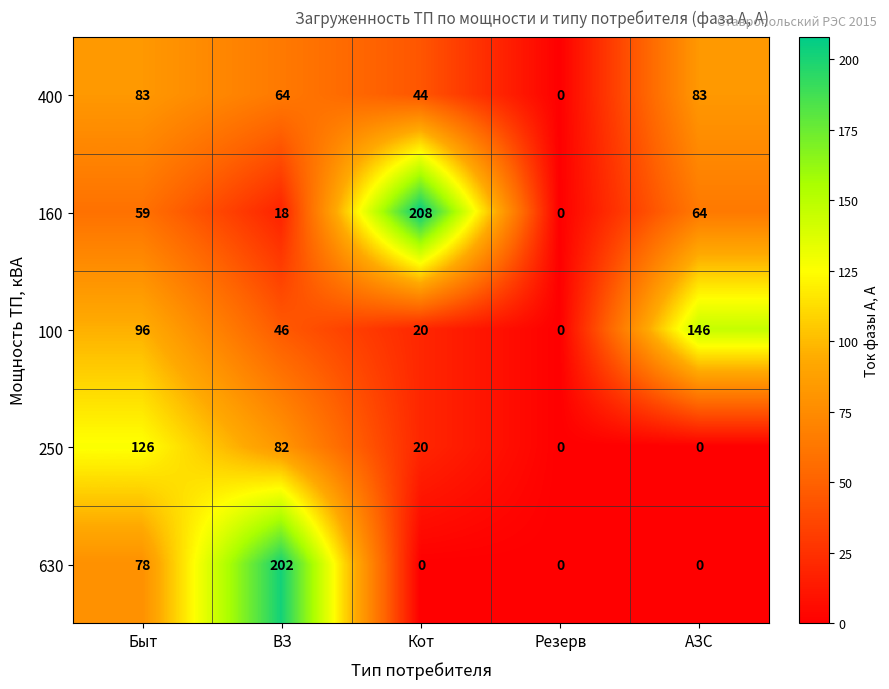

The value of 250 at Быт is 79. True or false?

False